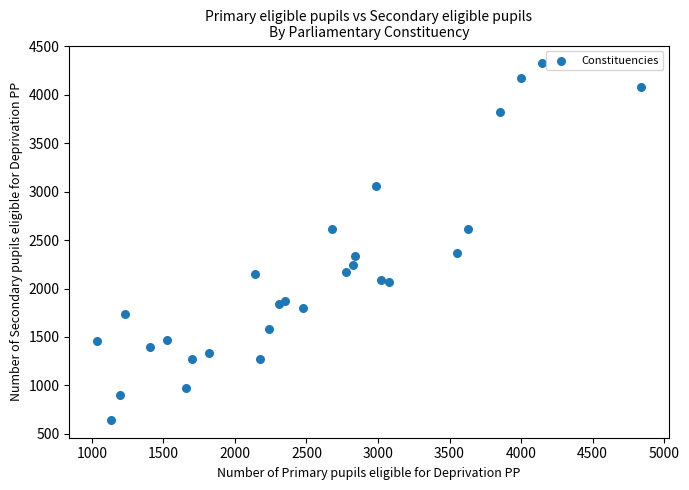

What is the range of X values (max minus min)?

3809.0